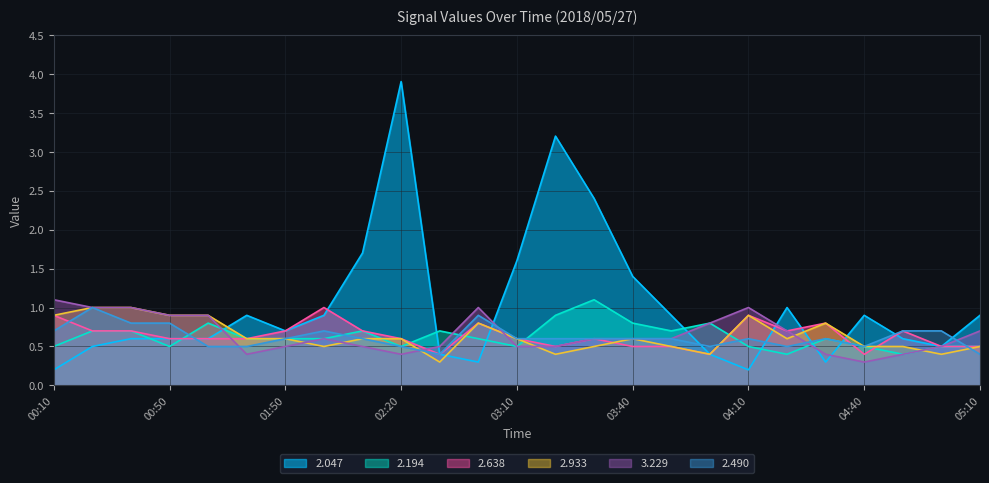

True or false: 2.047 has a value of 0.5 at 03:00.

False